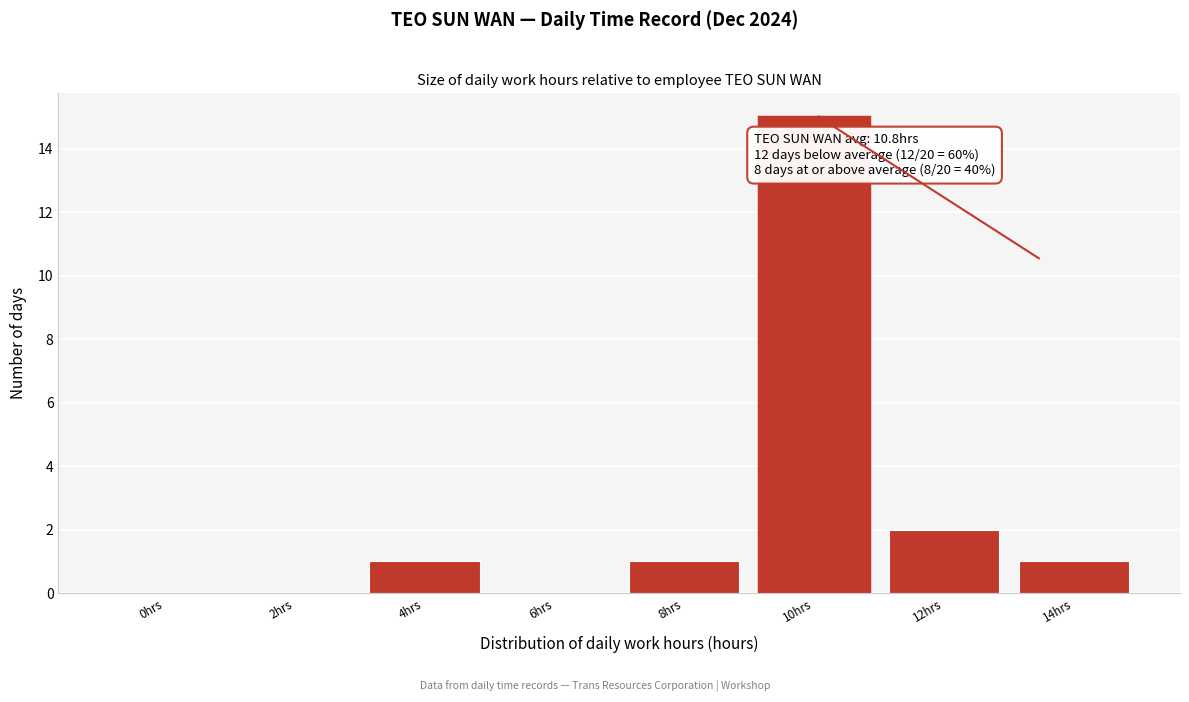

Reading left to right, transcribe all the data shown in this chart.

0hrs=0	2hrs=0	4hrs=1	6hrs=0	8hrs=1	10hrs=15	12hrs=2	14hrs=1